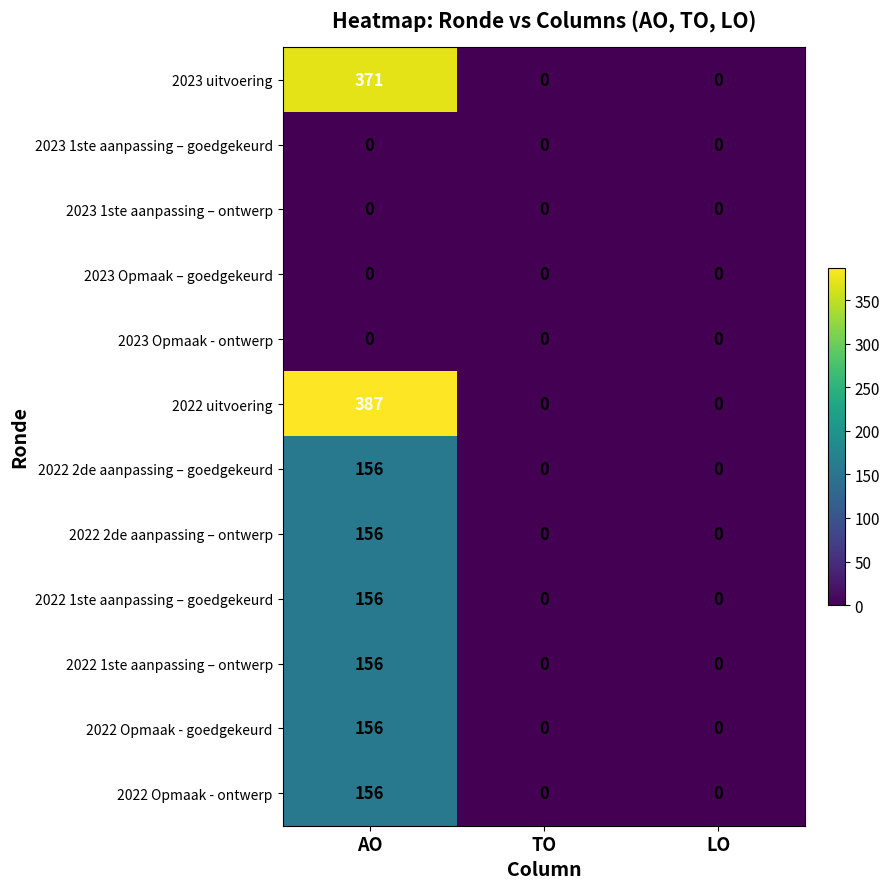

What is the sum of all 2022 uitvoering values?

387